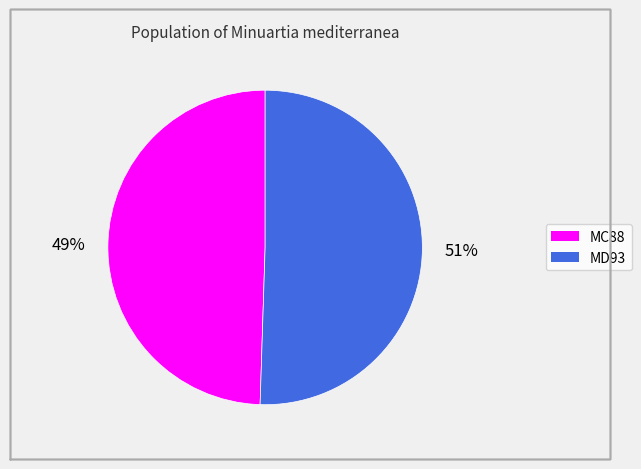

Which slice is the largest?

MD93